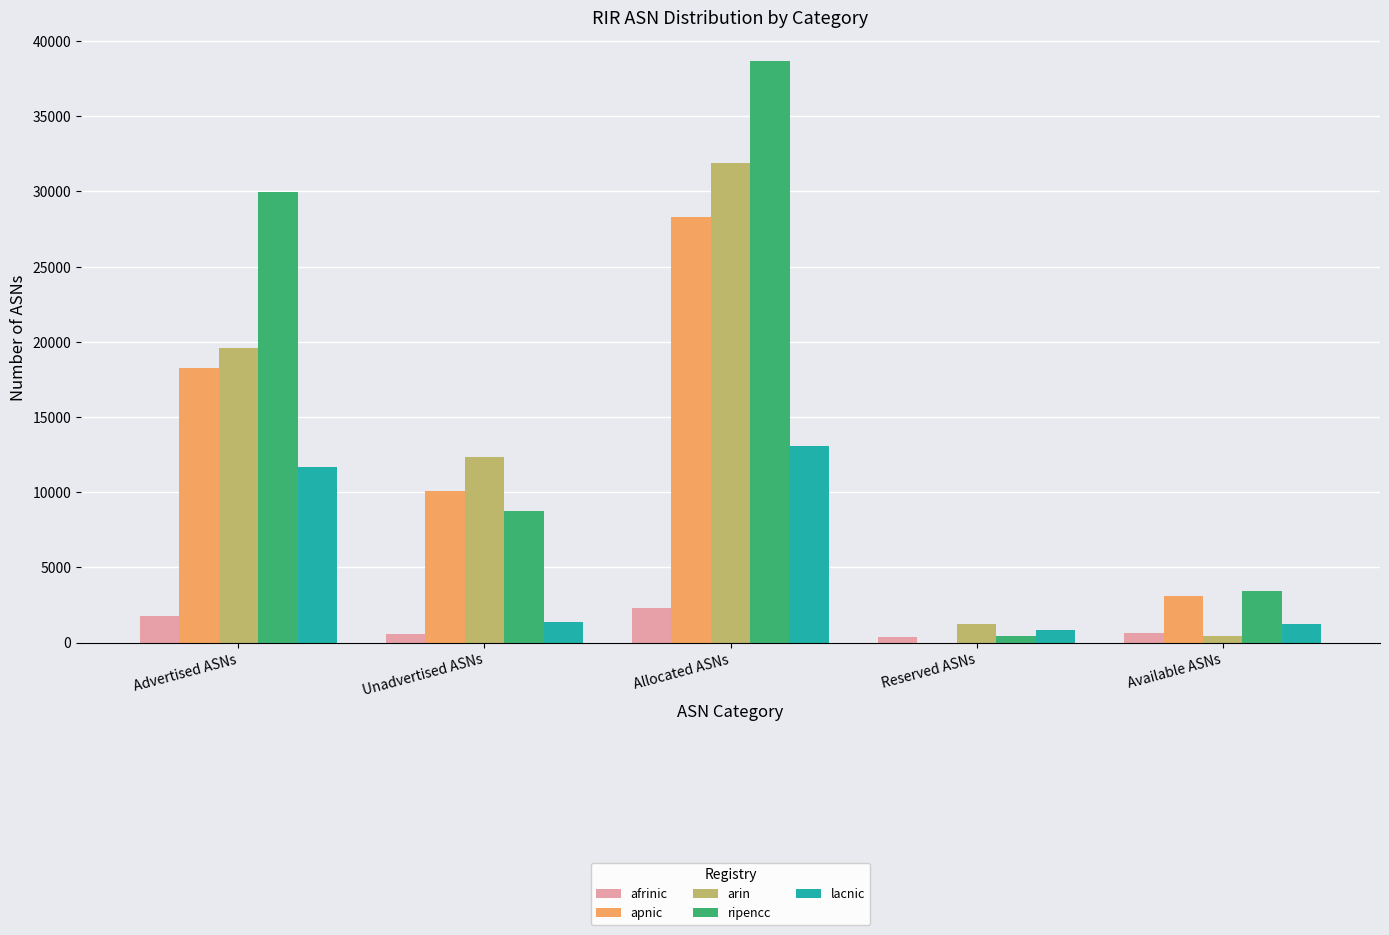

At which category is the sum across all series the highest?

Allocated ASNs